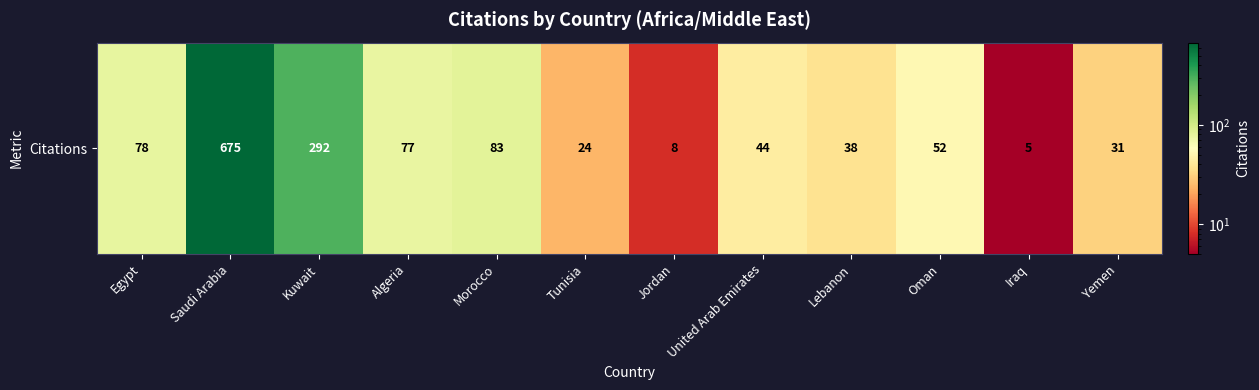

What is the difference between the second highest and second lowest values?

284